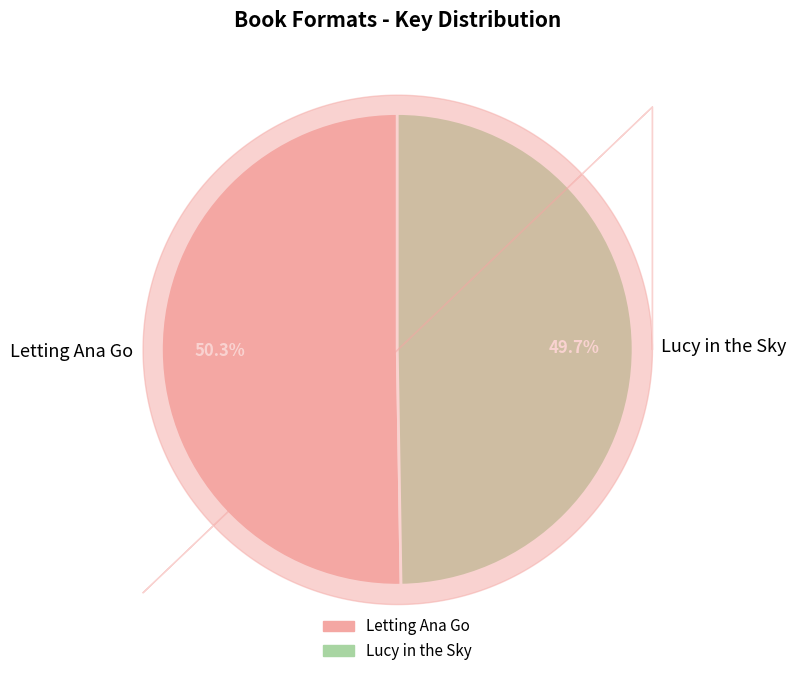

What portion of the pie excludes Letting Ana Go?

49.7%